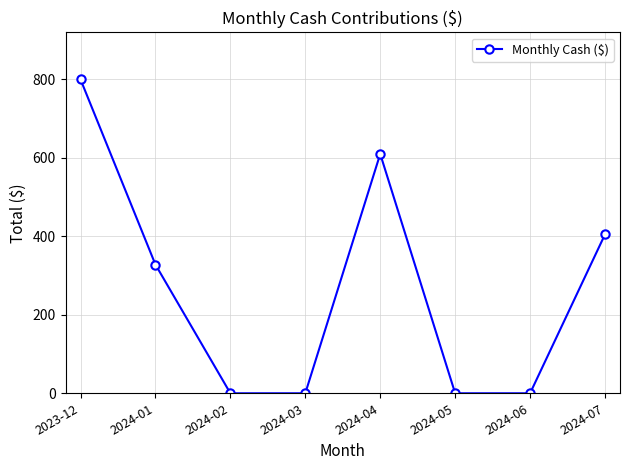

Is this an area chart (filled region under the line)?

No